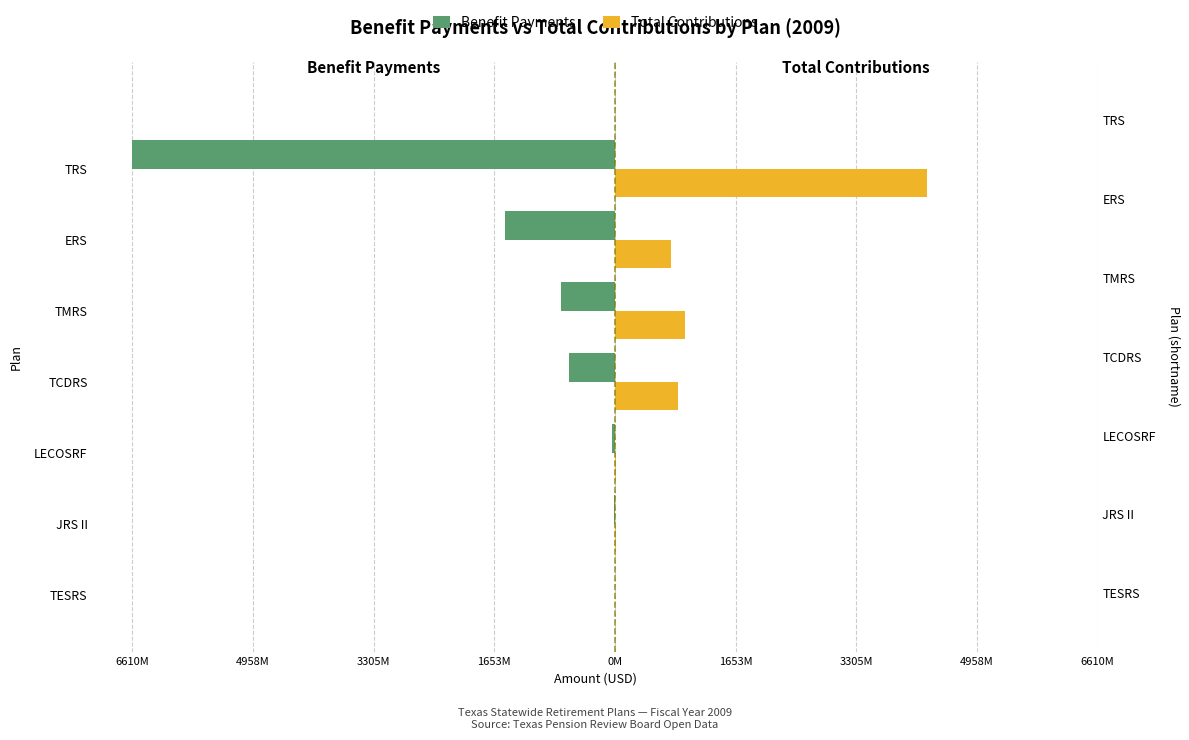

Between TESRS and ERS, which series saw the biggest shift?

Benefit Payments